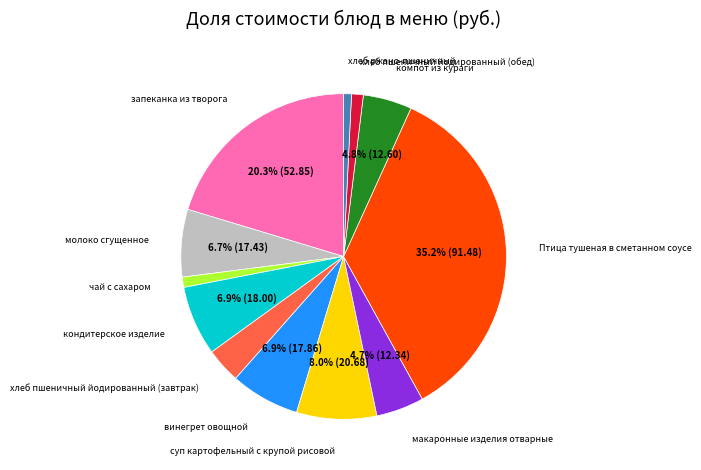

How many segments does this pie chart have?

12